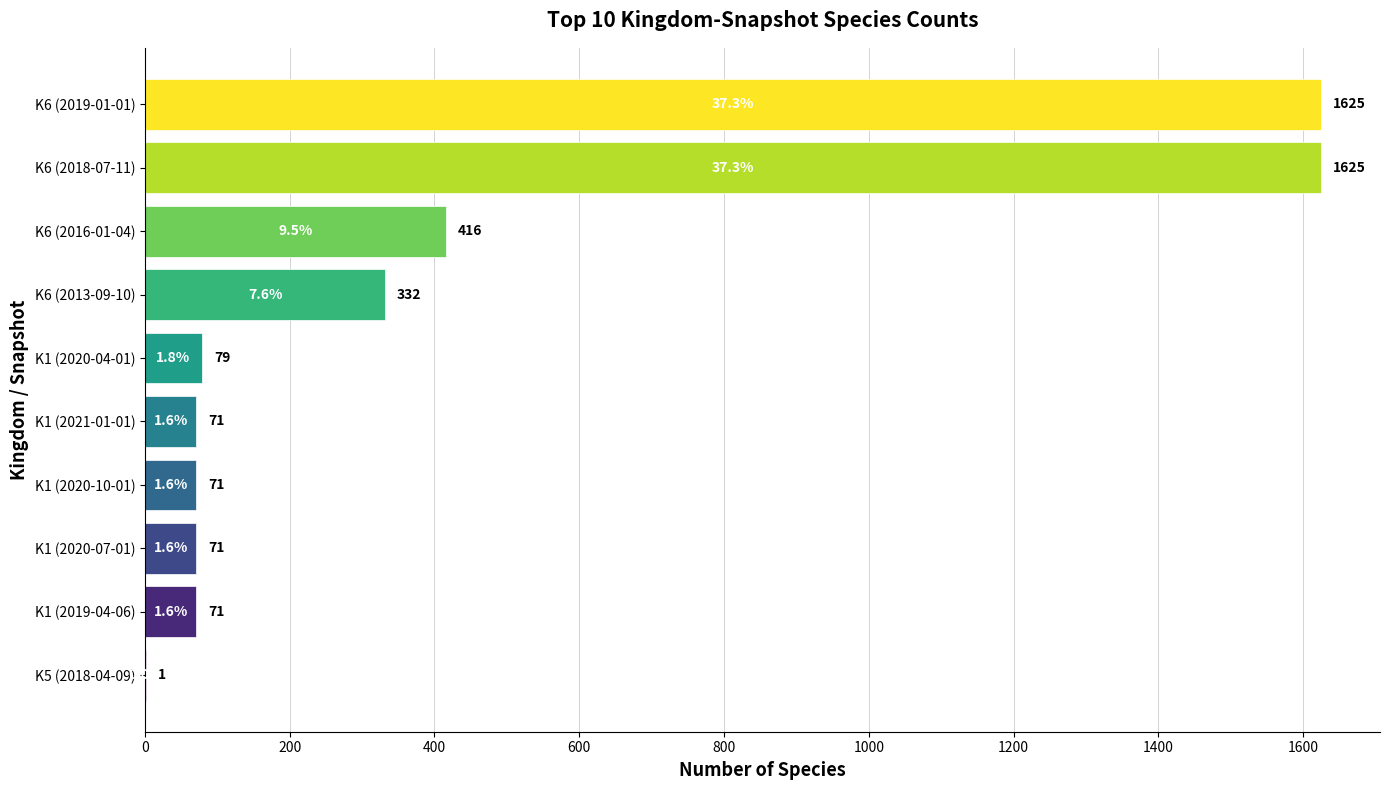

How many series are shown in this chart?

1